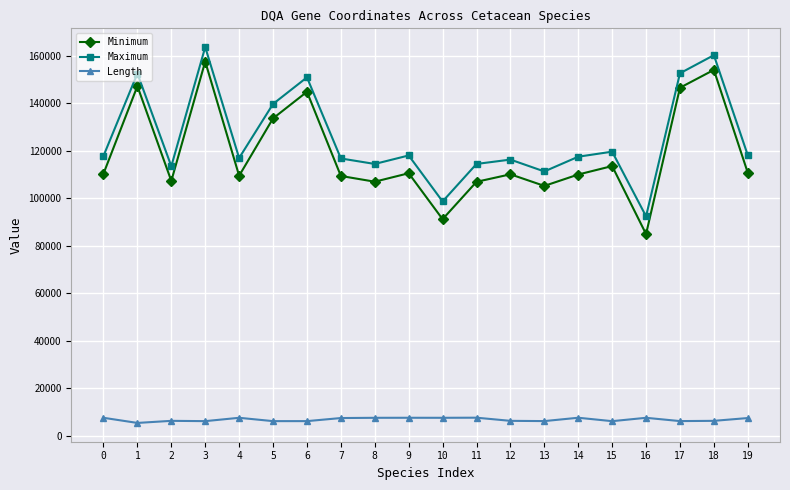

What is the difference between the maximum and minimum values in the Maximum series?

71306